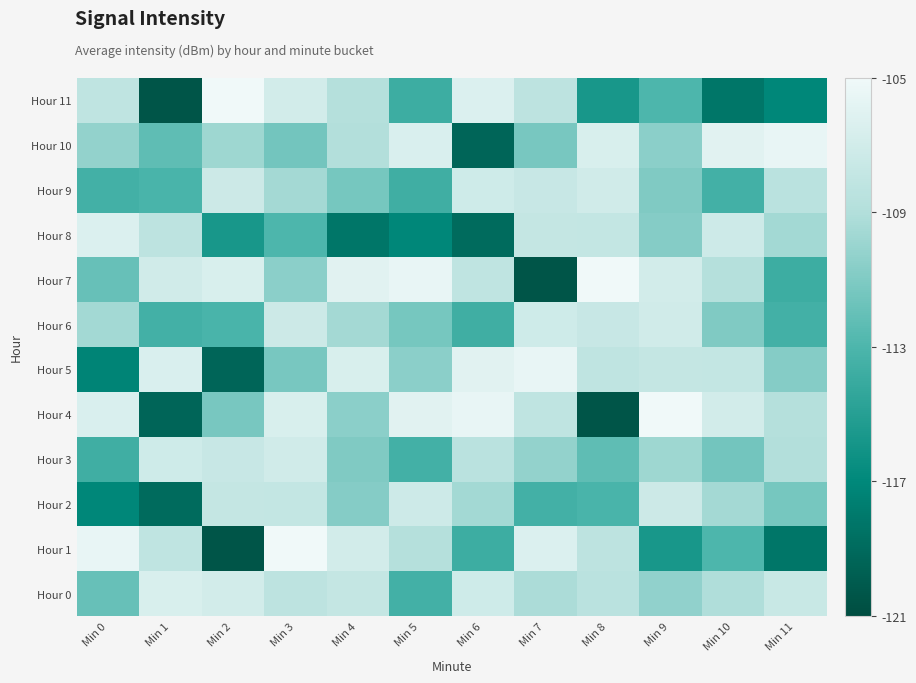

What is the spread (max minus min) of values at Min 1?

14.0